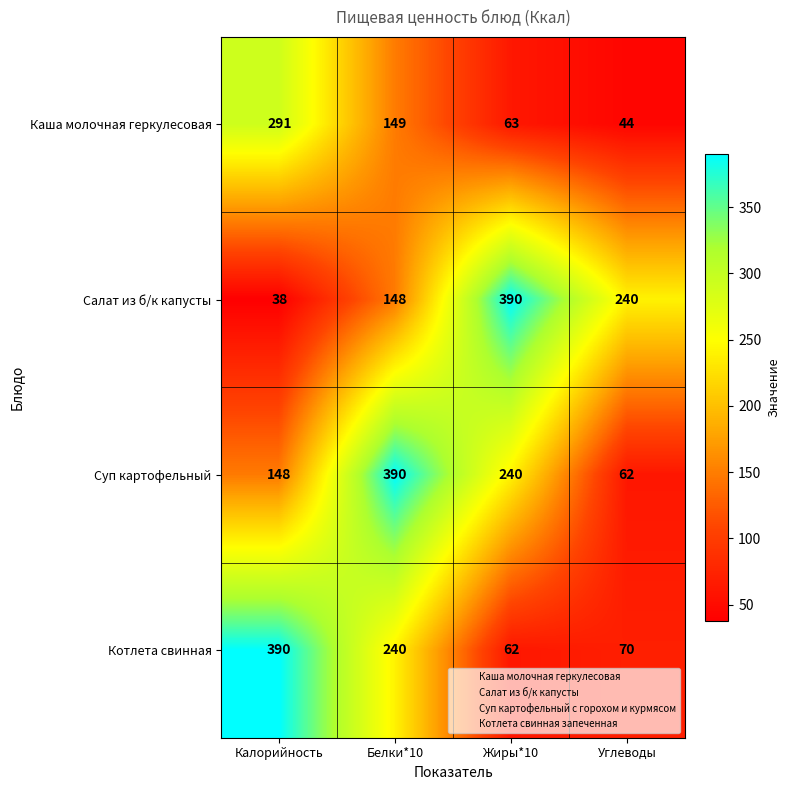

At which category is the sum across all series the highest?

Белки*10